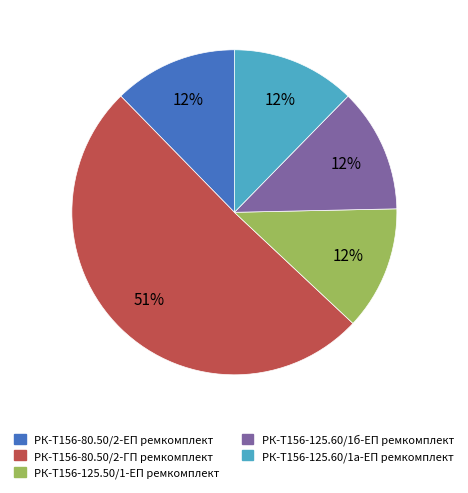

Is it true that РК-Т156-125.60/1а-ЕП ремкомплект is 4% of the pie?

False